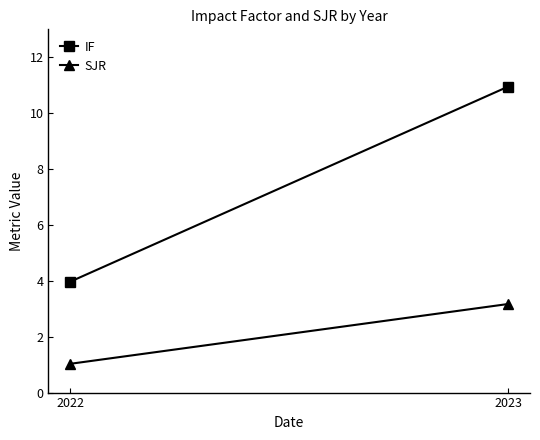

Reading right to left, transcribe all the data shown in this chart.

IF: 2023=10.9	2022=4.0
SJR: 2023=3.2	2022=1.0